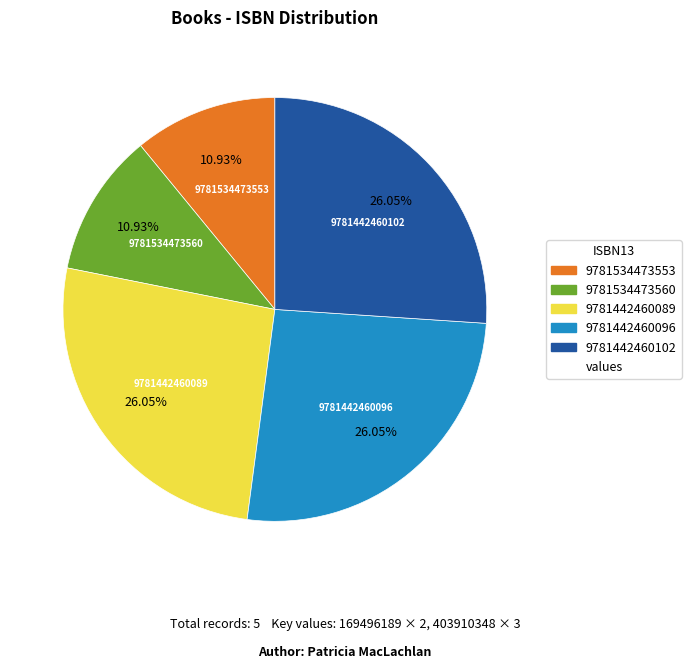

Is there a majority slice in this chart?

No